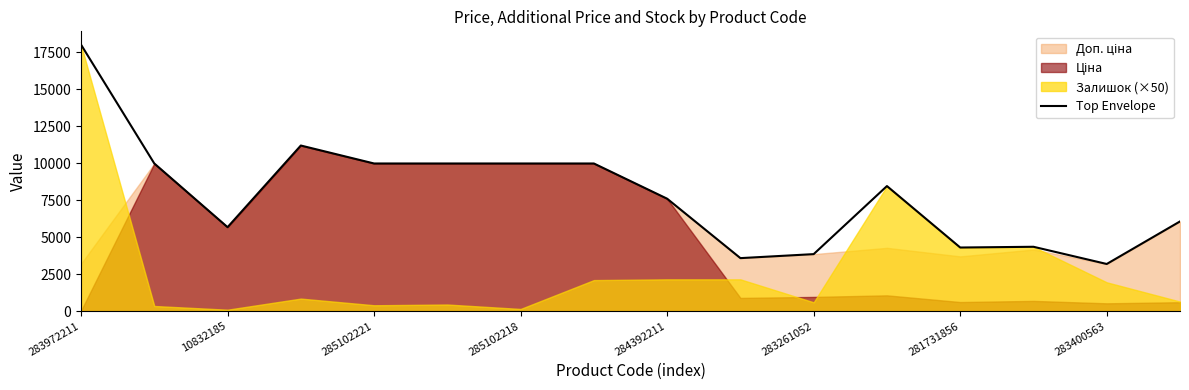

Is it true that Top Envelope equals 4300.0 at 281731856?

True